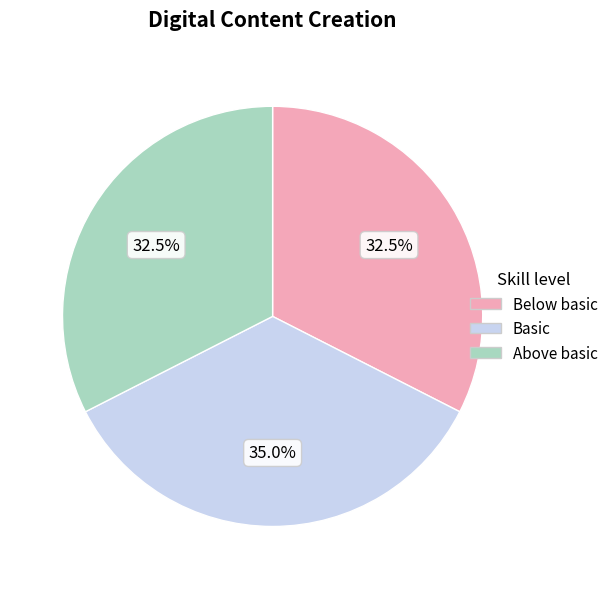

Which category has the biggest portion of the pie?

Basic